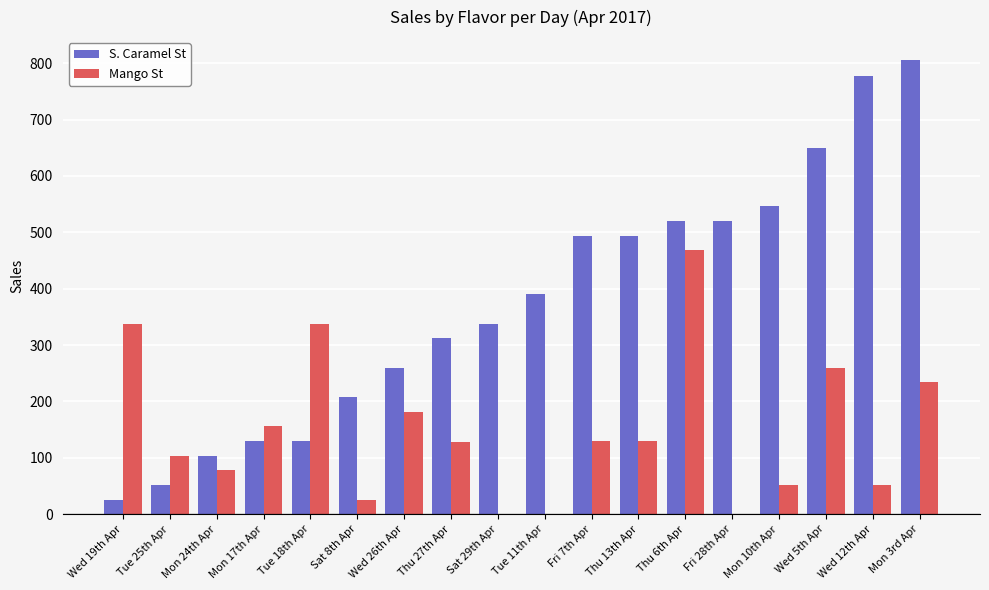

What is the difference between the S. Caramel St values at Tue 11th Apr and Thu 6th Apr?

130